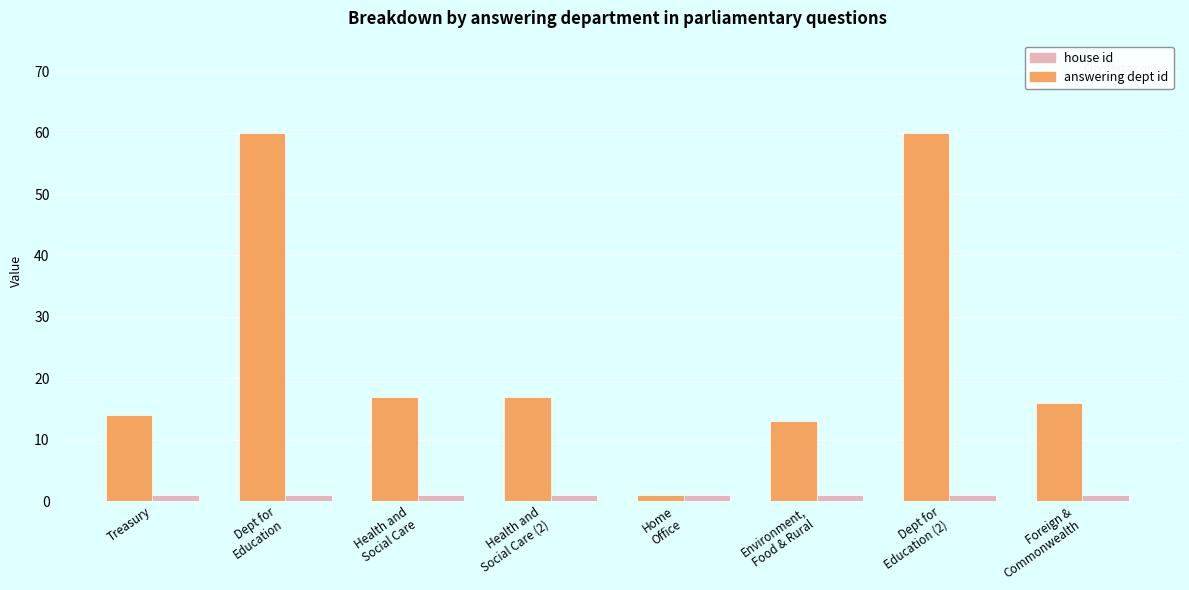

What is the sum of the answering dept id values at Foreign &
Commonwealth and Dept for
Education (2)?

76